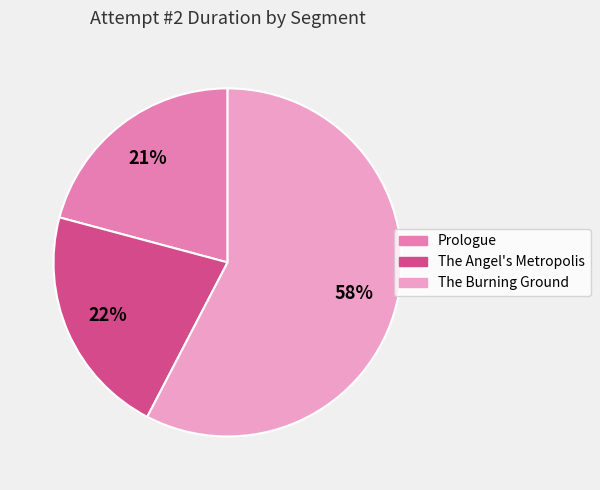

Is it true that The Burning Ground is 45% of the pie?

False